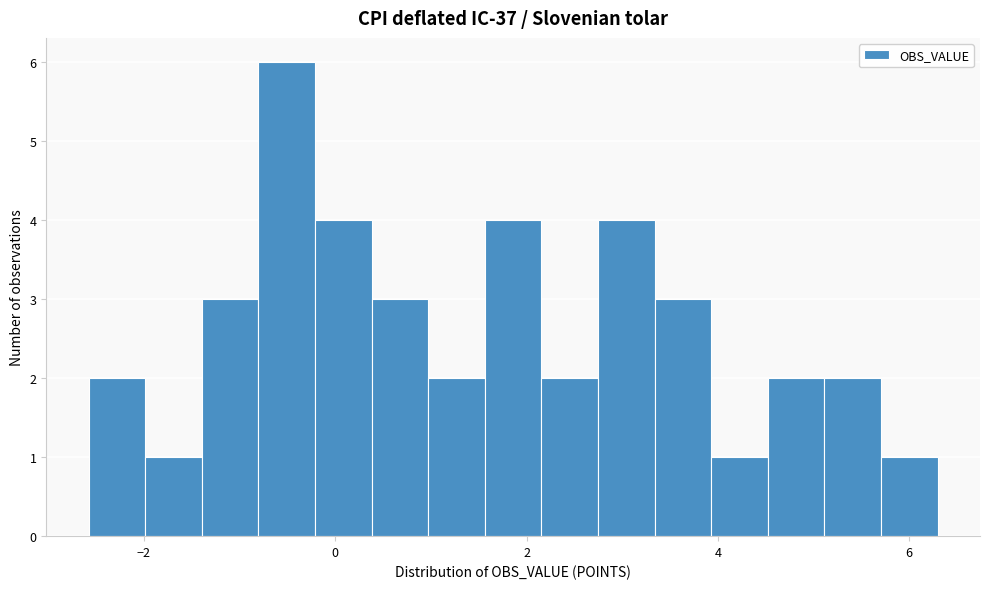

Around what value on the x-axis is the tallest bar? Give the approximate position of its centre, as read against the axis.

-0.6